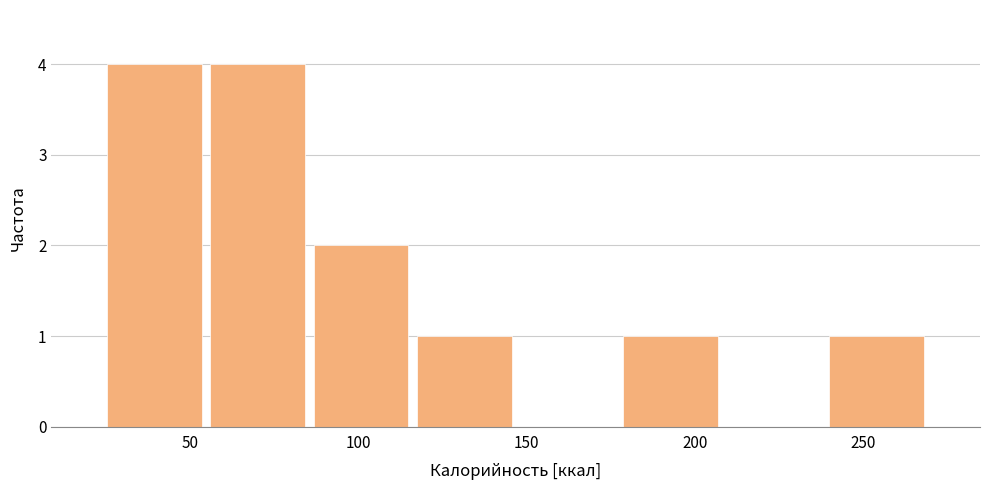

What is the height of the bar covering 115 to 145 on the x-axis? Neither the bar edges nor the heights are printed on the chart, so give them approximately, as read against the axes.

1